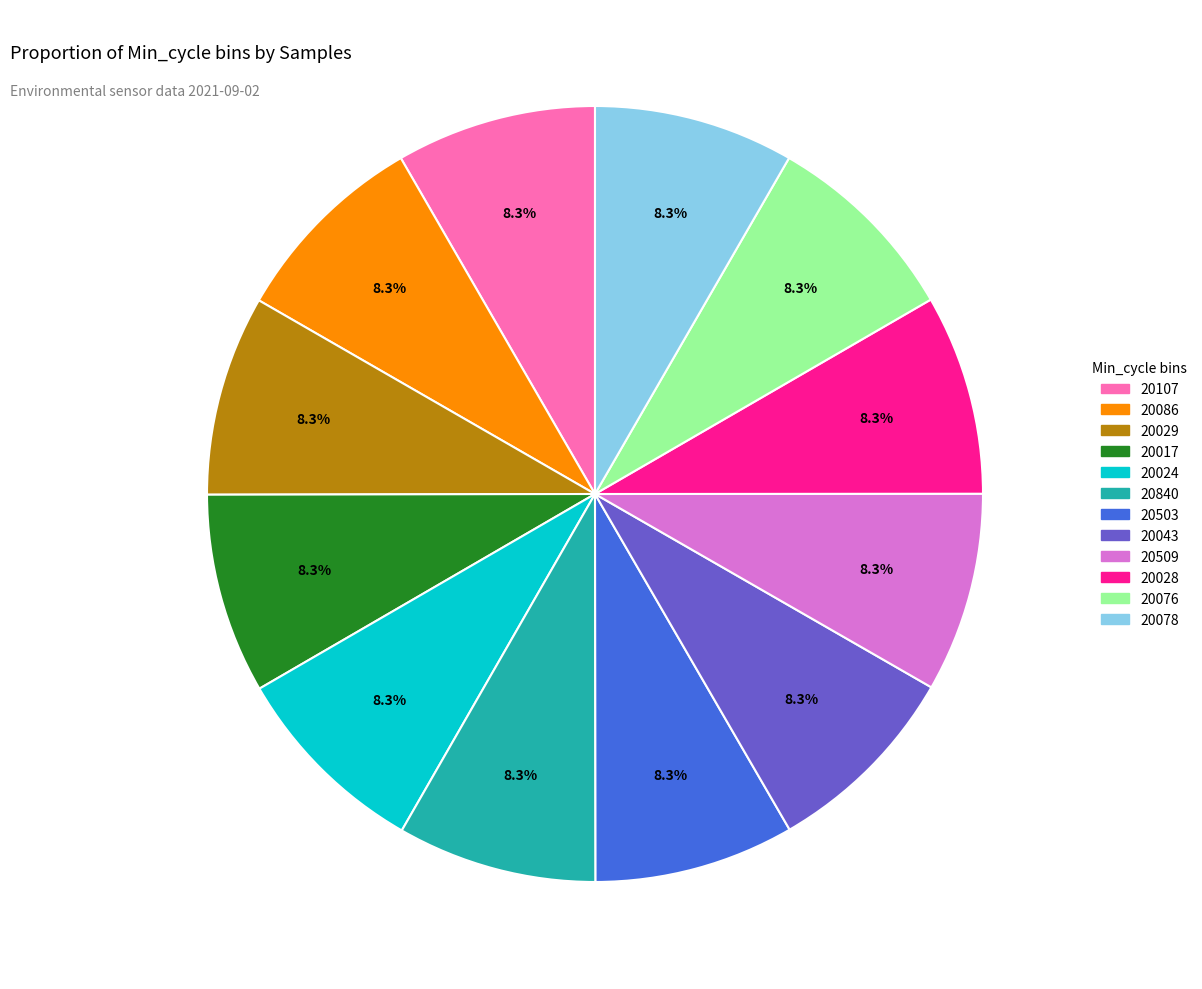

What is the ratio of the value at 20107 to the value at 20076?

1.0